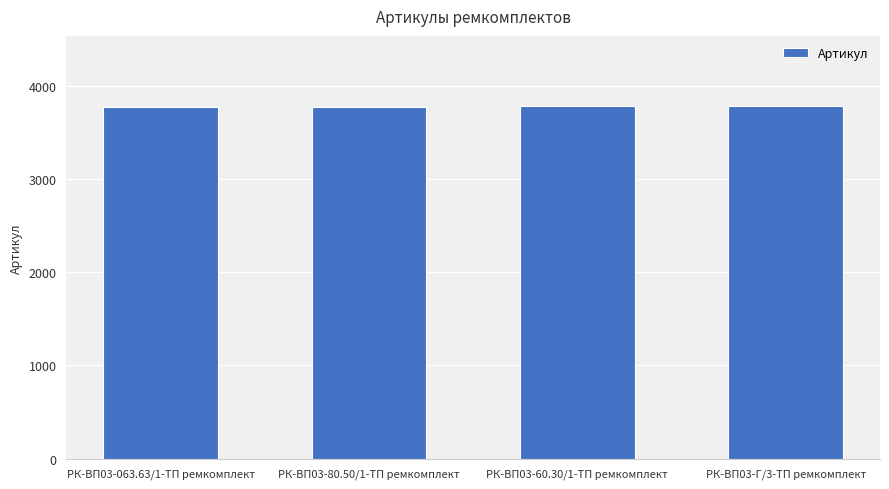

What is the value of the 3rd bar from the left?

3777